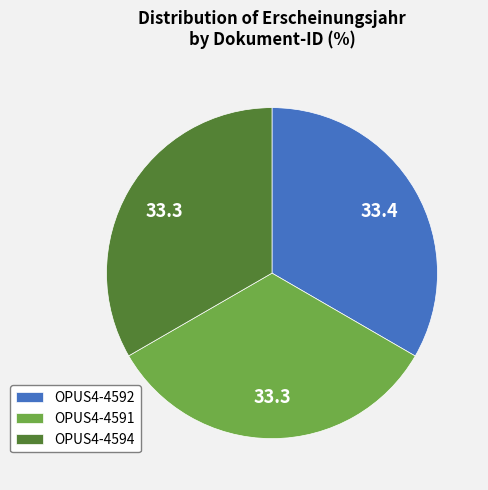

Is there any slice that represents more than half of the pie?

No